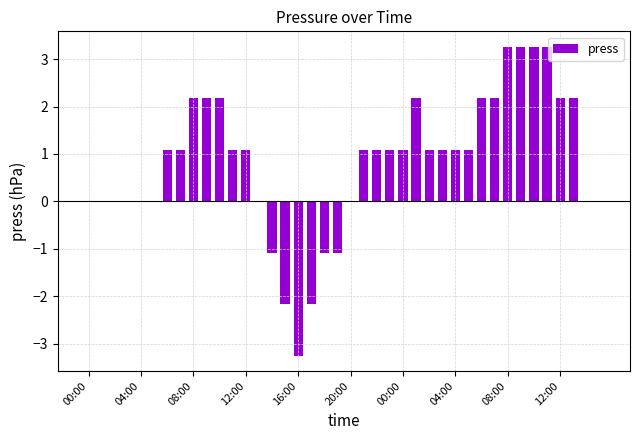

What is the maximum value shown in the chart?

3.3